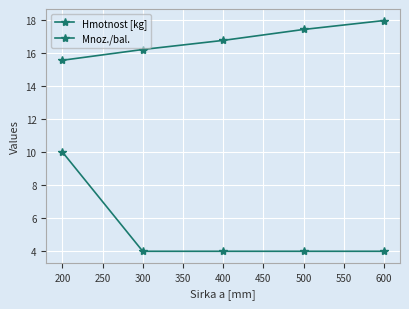

What is the average value of the Hmotnost [kg] series?

16.8